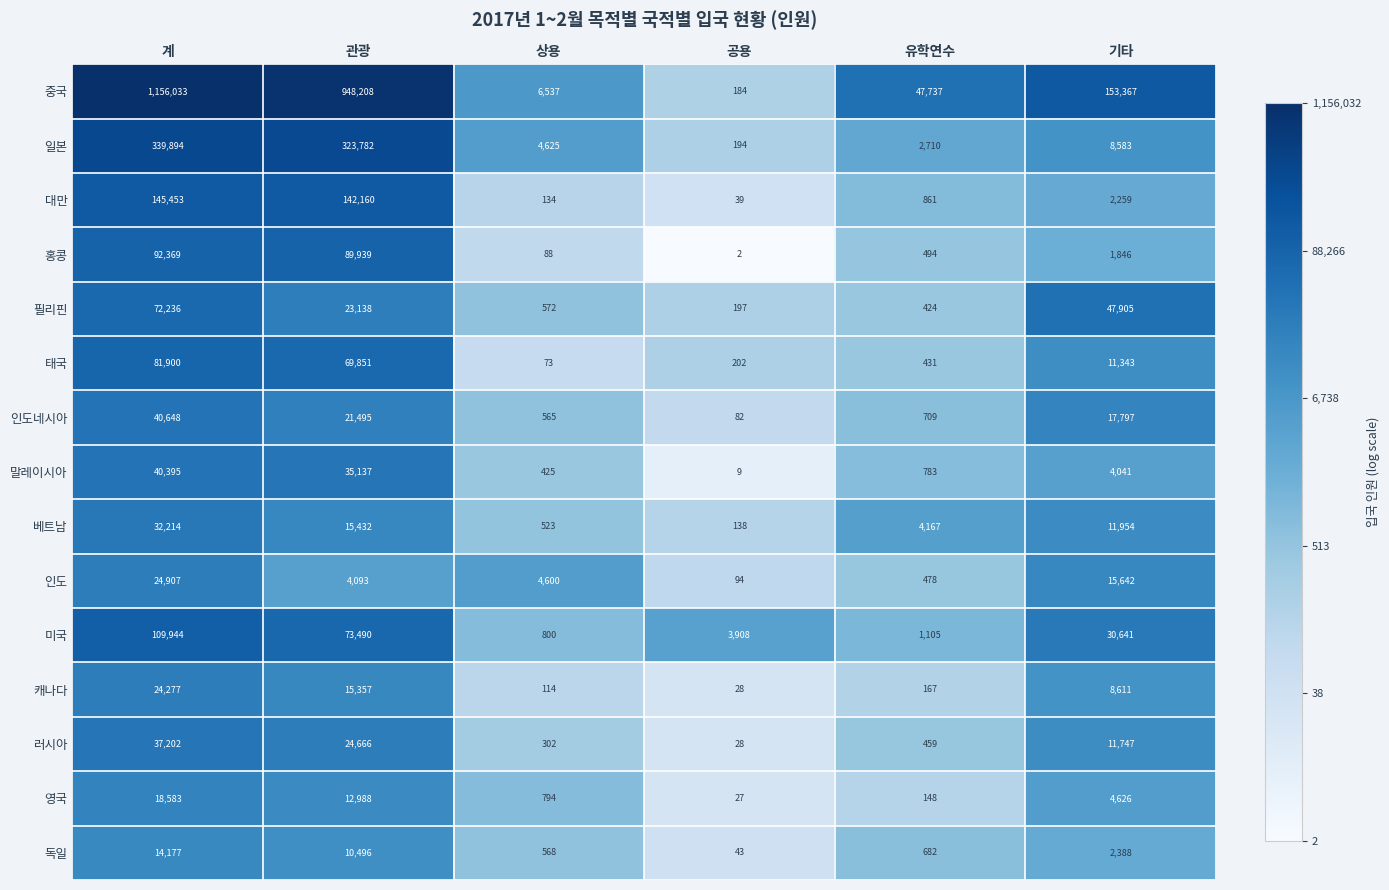

Count the number of categories in the chart.

6